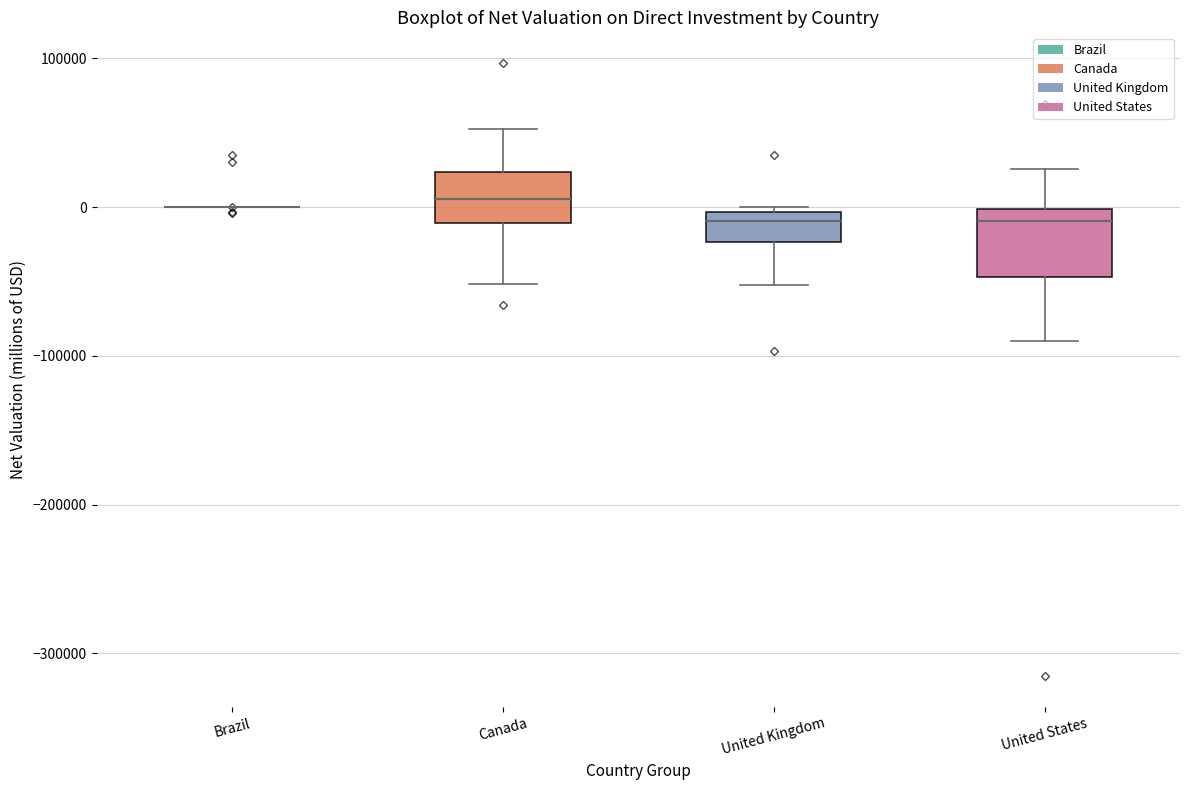

Where does the lower whisker of the box for United States end on the y-axis? The values are not printed on the chart, so give them approximately, as read against the axis.

-90000